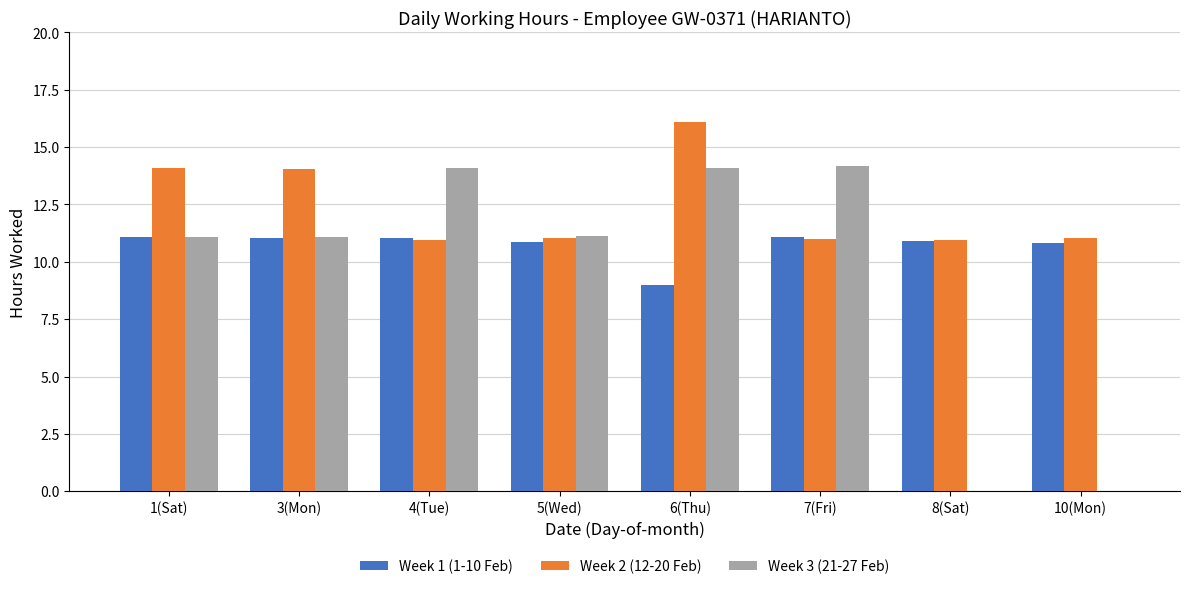

Read the Week 2 (12-20 Feb) value at 7(Fri).

11.0